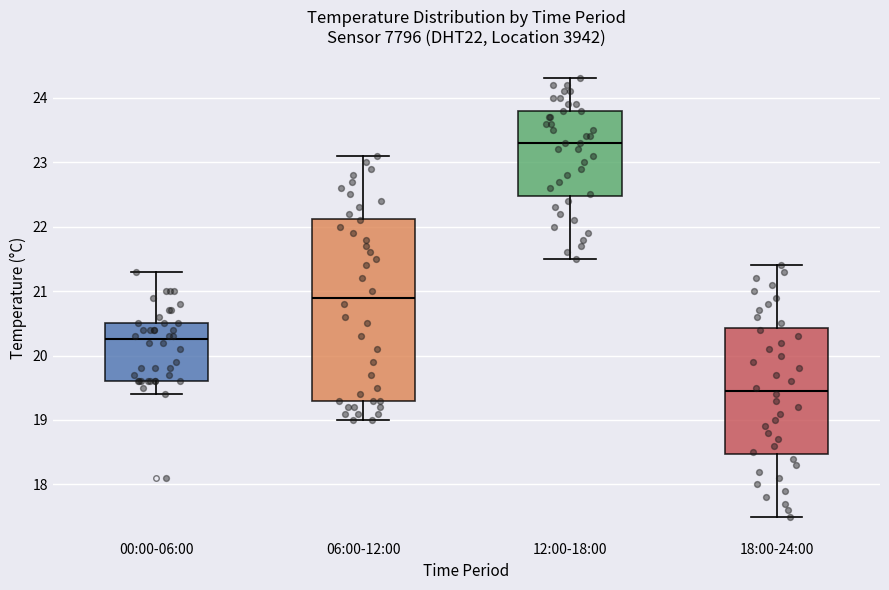

Where is the upper edge of the box for 00:00-06:00 on the y-axis? The values are not printed on the chart, so give them approximately, as read against the axis.

20.5